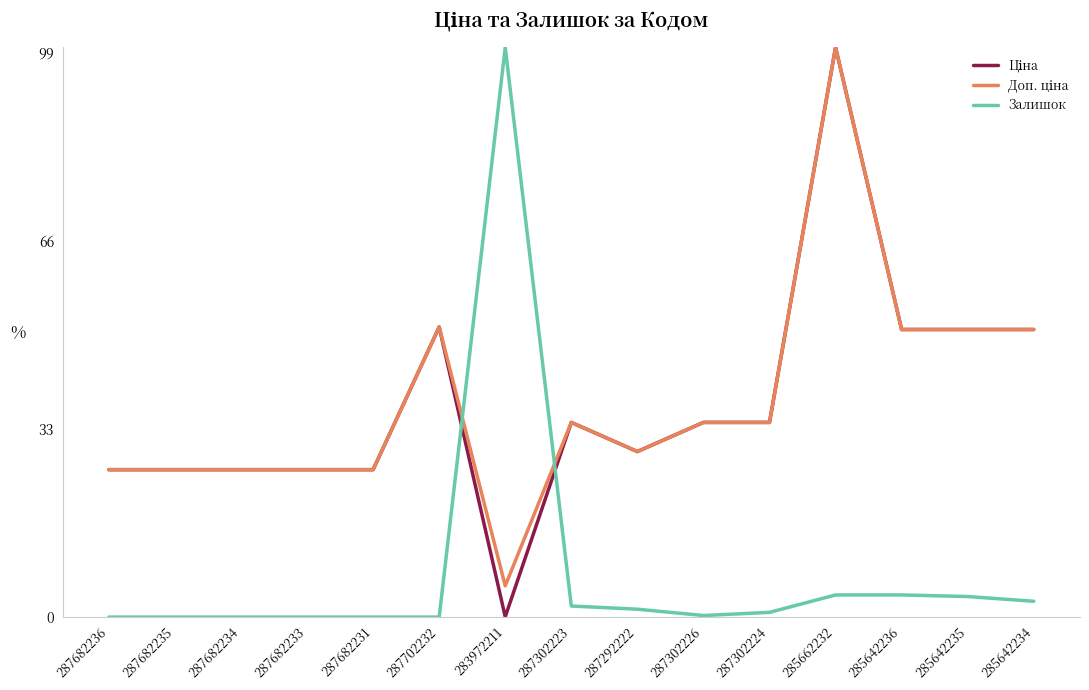

What is the maximum value shown in the chart?

100.0